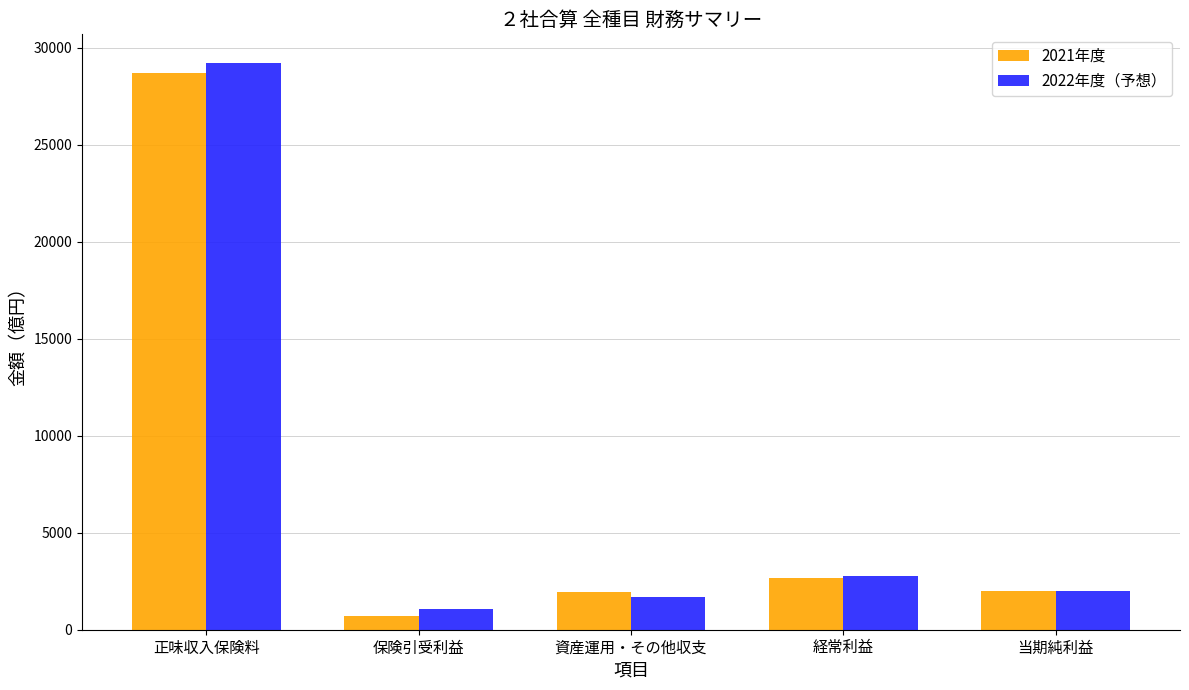

The 2021年度 series shows 2651 at 経常利益. True or false?

True